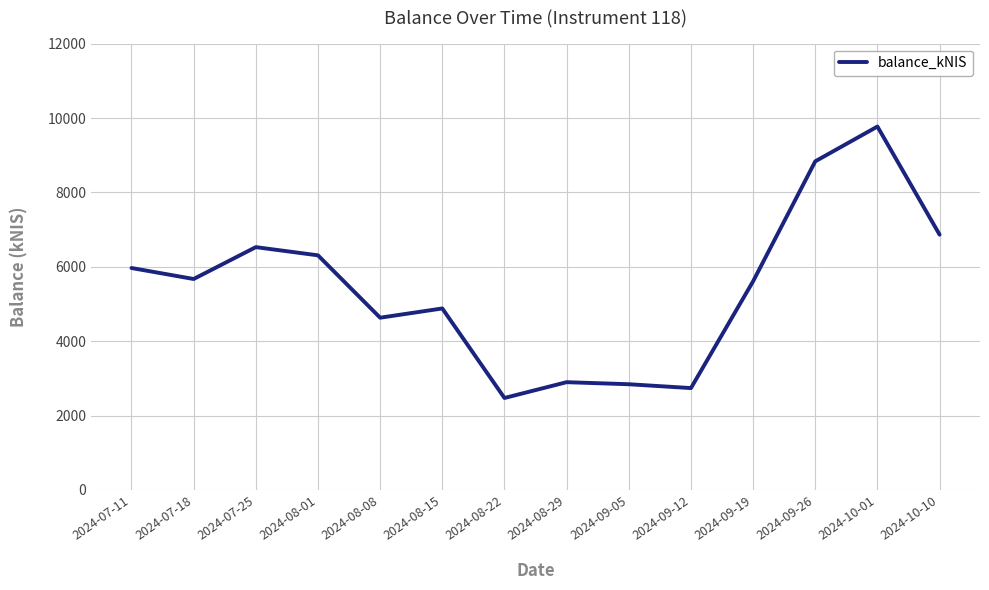

What is the average value?

5429.4